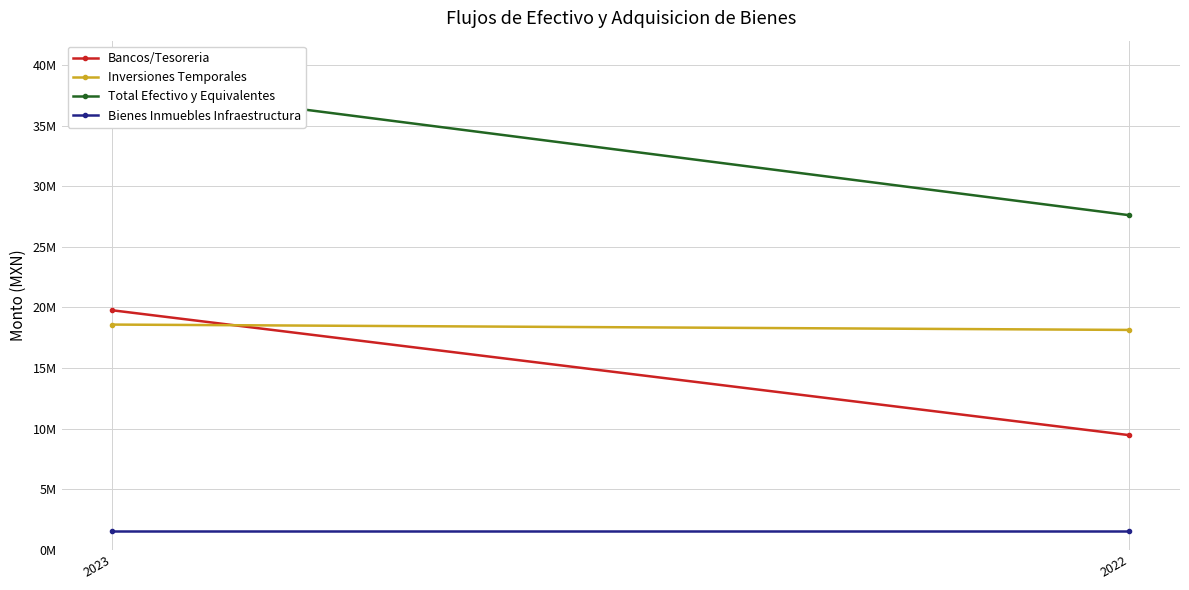

What is the difference between the Bancos/Tesoreria values at 2022 and 2023?

10298058.9